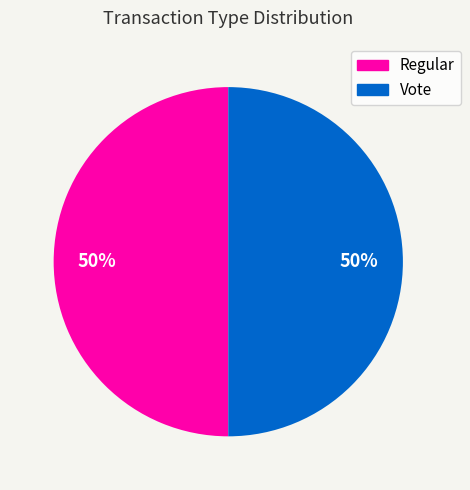

What is the ratio of the value at Vote to the value at Regular?

1.0